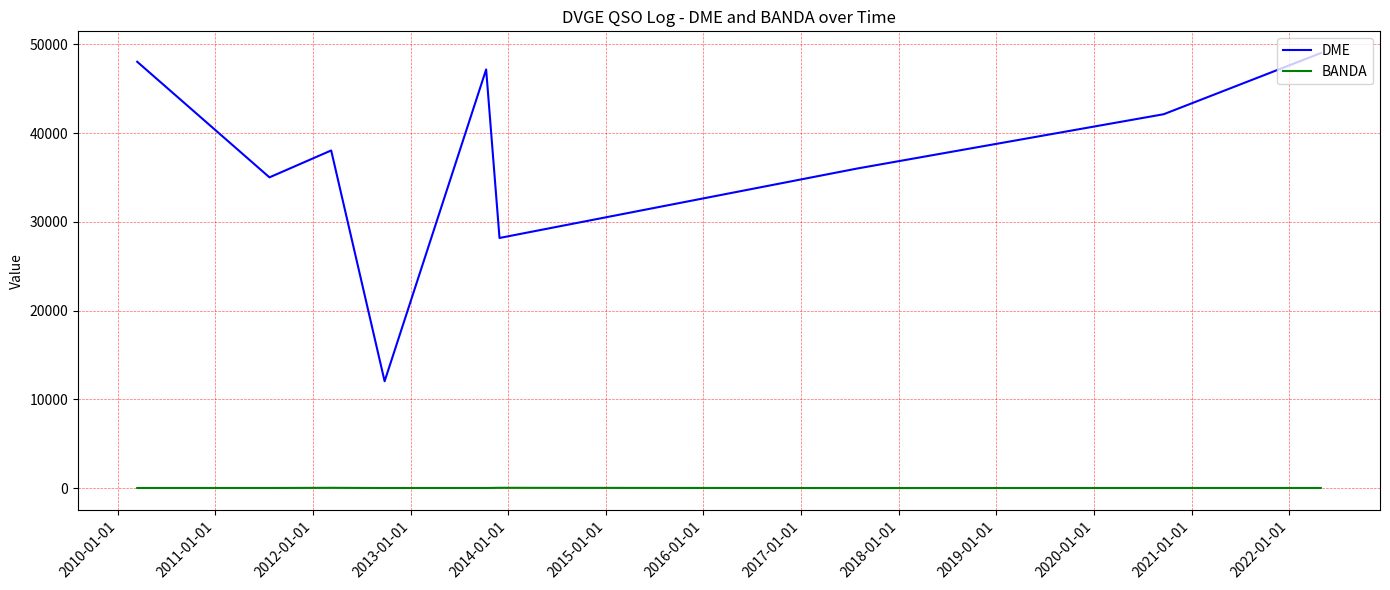

How many series are shown in this chart?

2